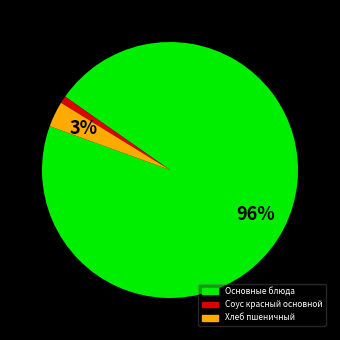

To the nearest percent, what is the difference between the largest and smallest slice percentages?

95%